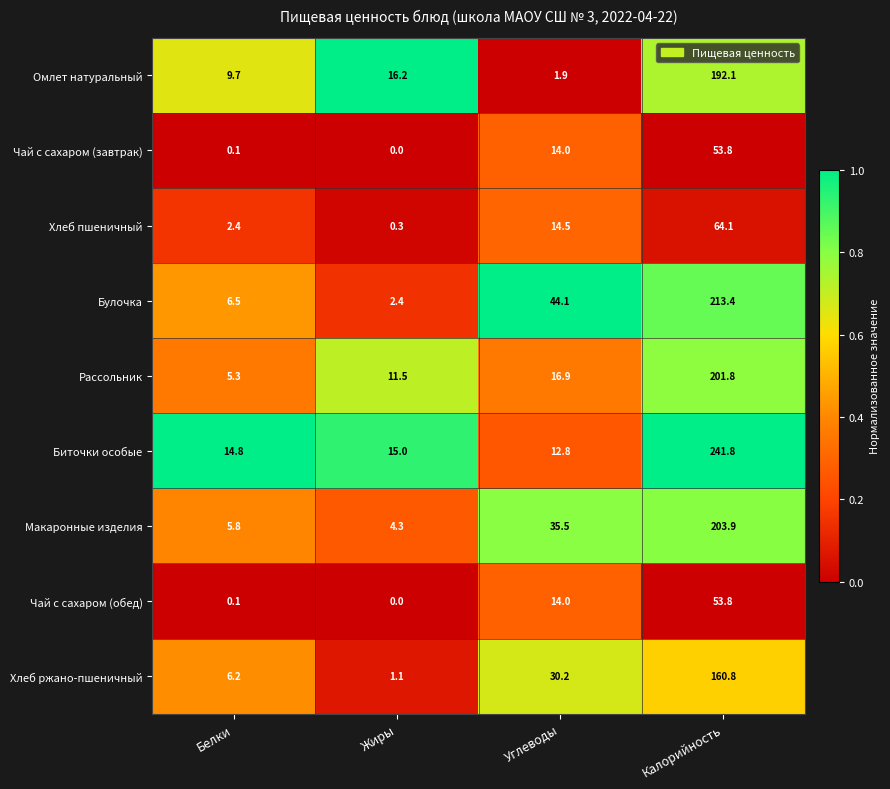

Which series has the largest total across all categories?

Биточки особые